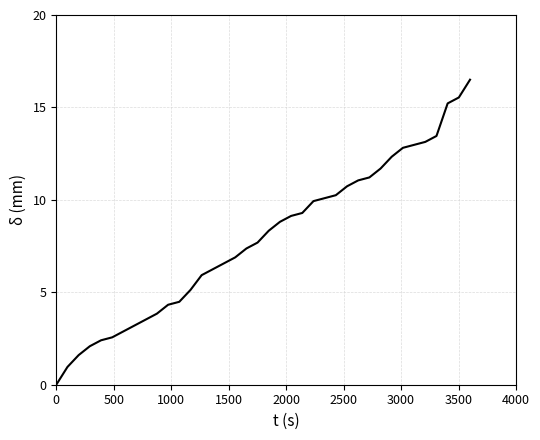

What is the greatest value displayed?

16.5